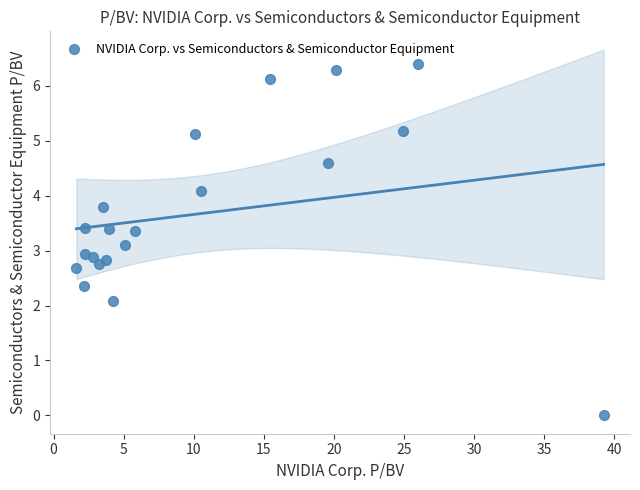

What is the range of Y values (max minus min)?

6.4